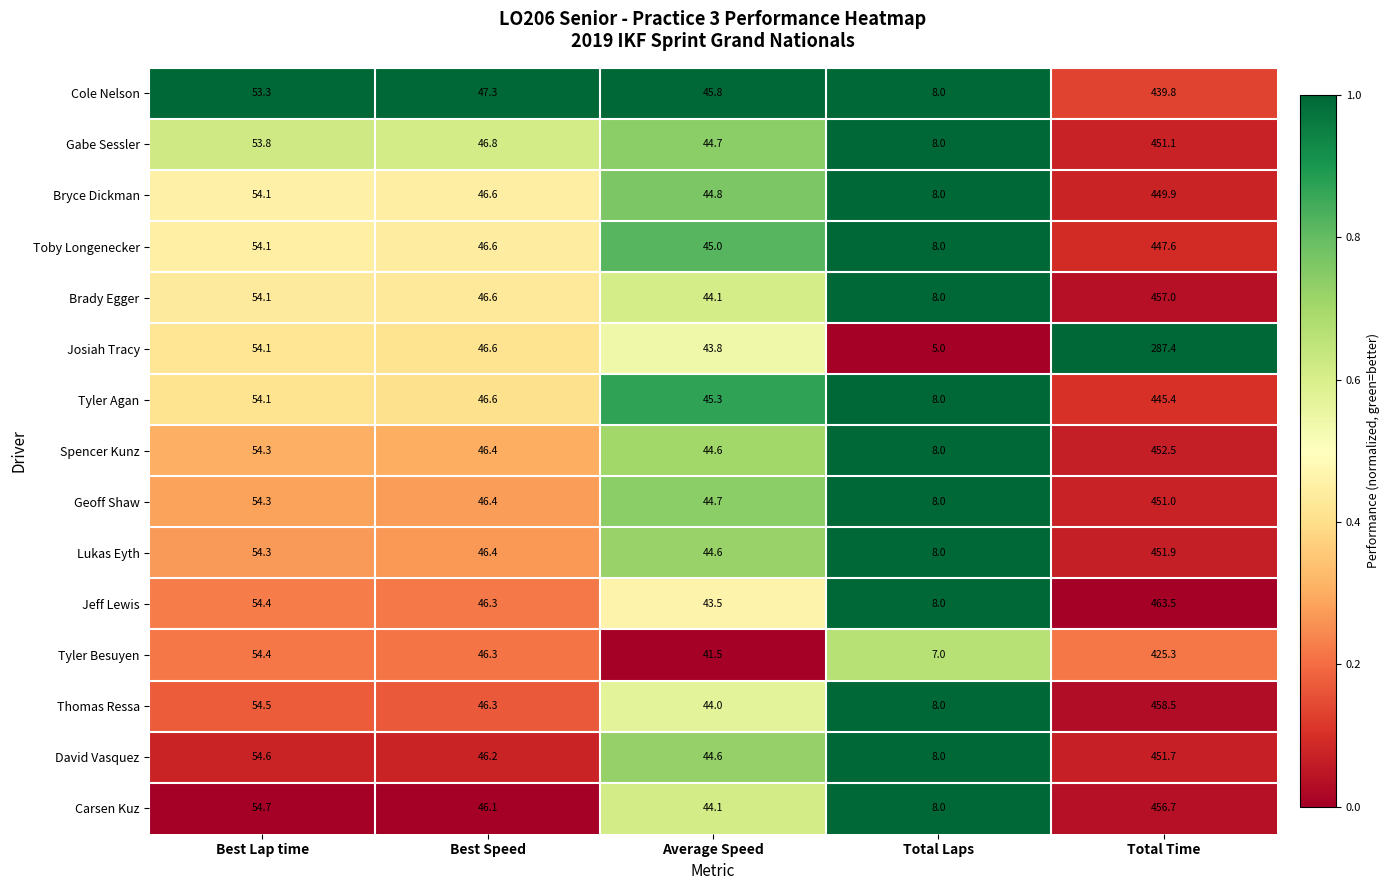

Which series has the largest range (max minus min)?

Jeff Lewis